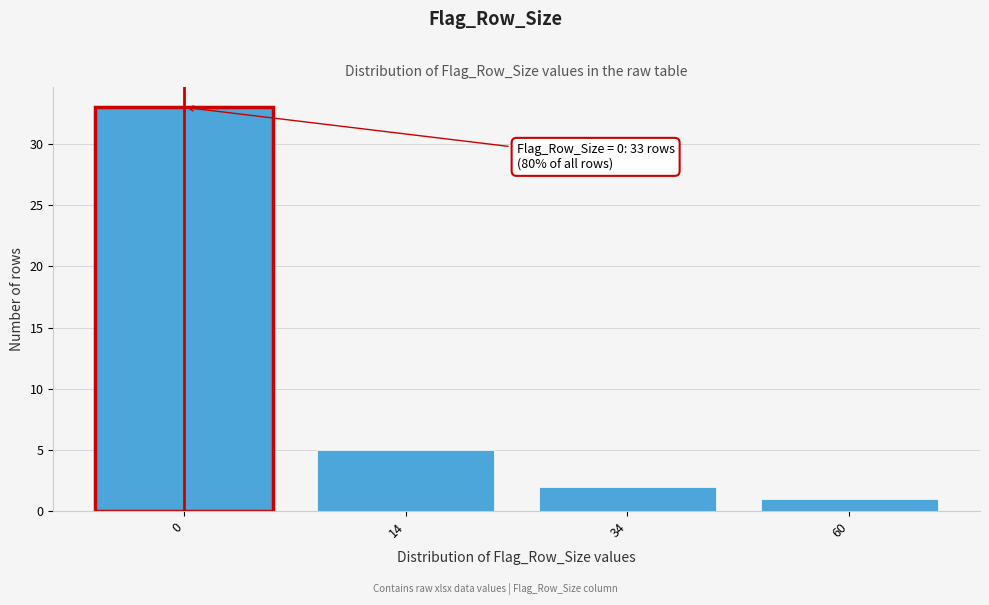

Reading left to right, transcribe all the data shown in this chart.

33	5	2	1